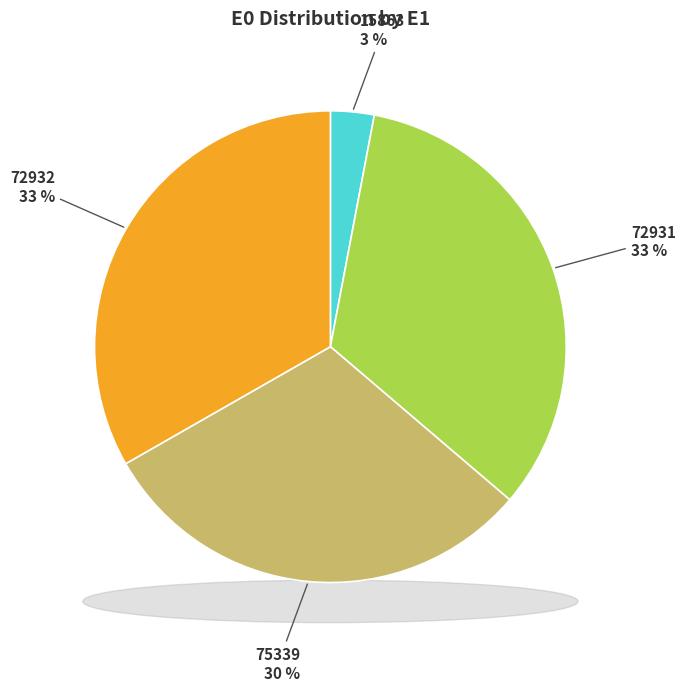

What is the change in value from 72931 to 75339?

-497